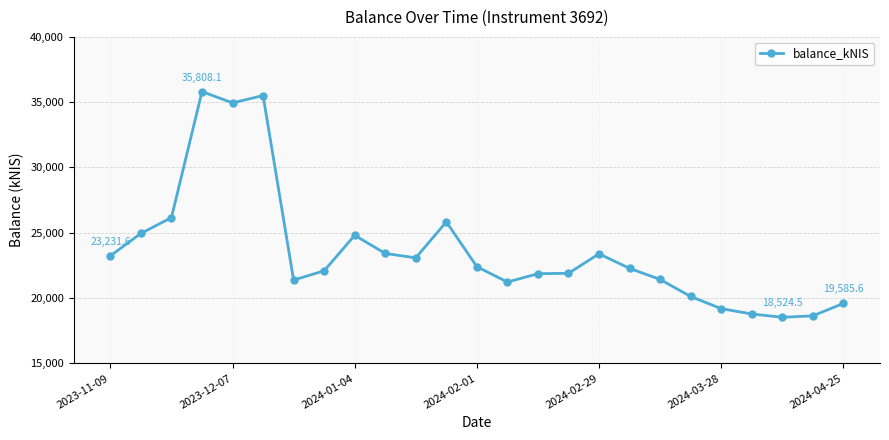

True or false: the data has more than 2 interior local peaks.

True